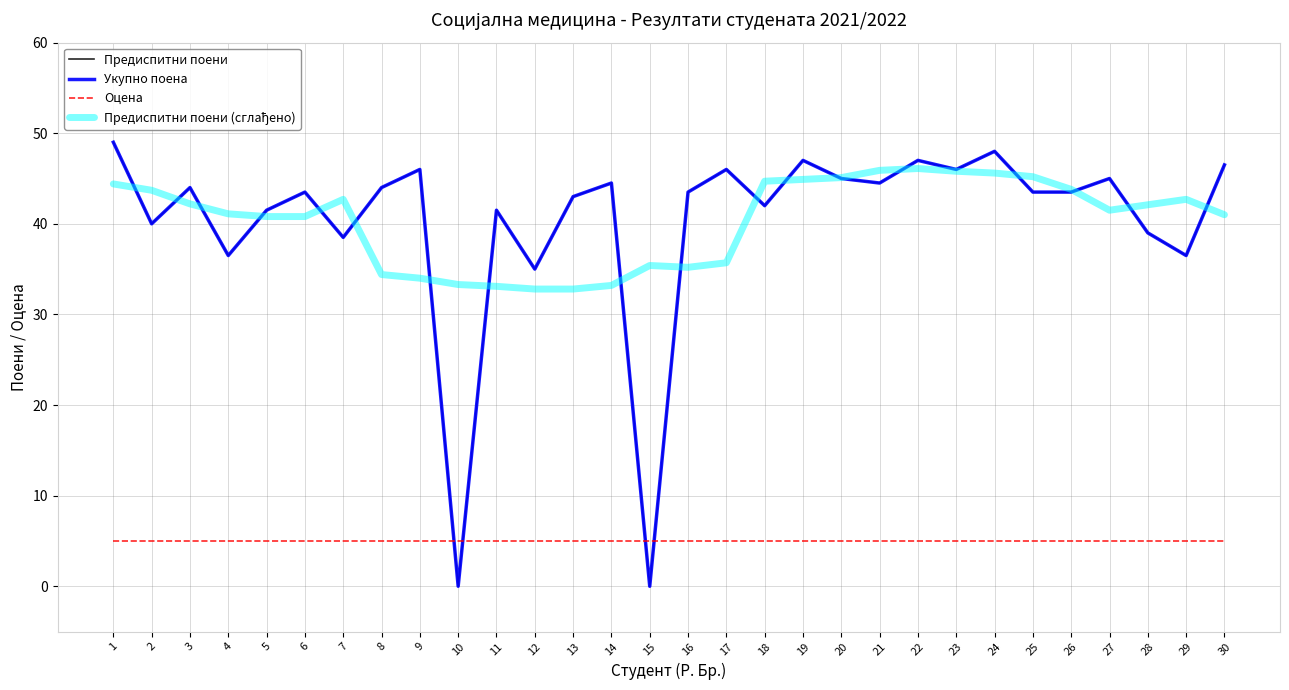

Does the chart display data point markers on the line(s)?

No